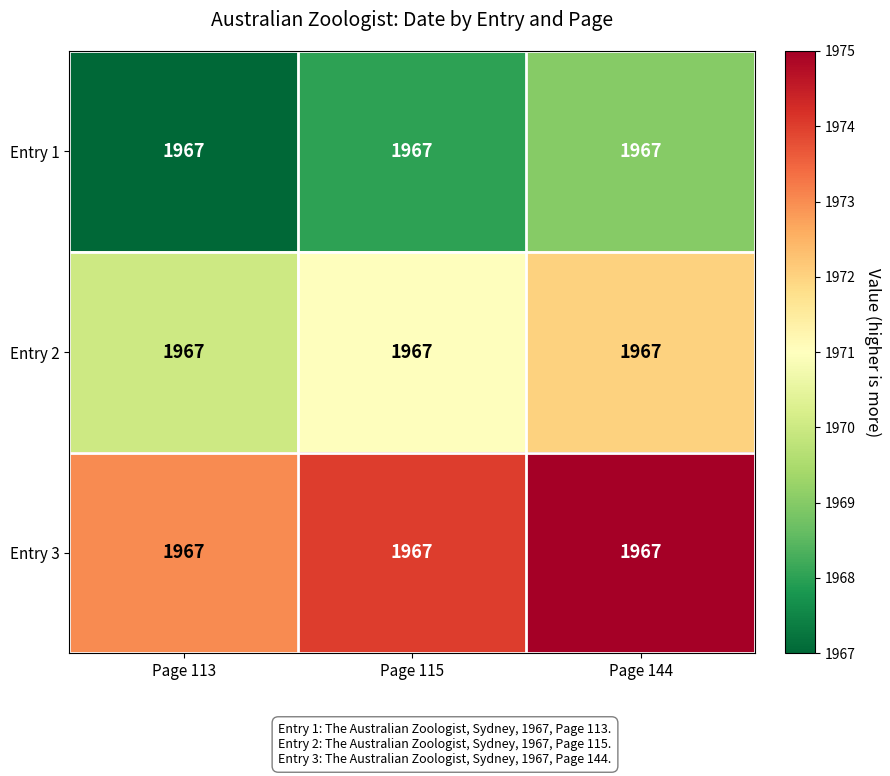

Is the value of Entry 1 at Page 113 greater than the value of Entry 2 at Page 115?

No